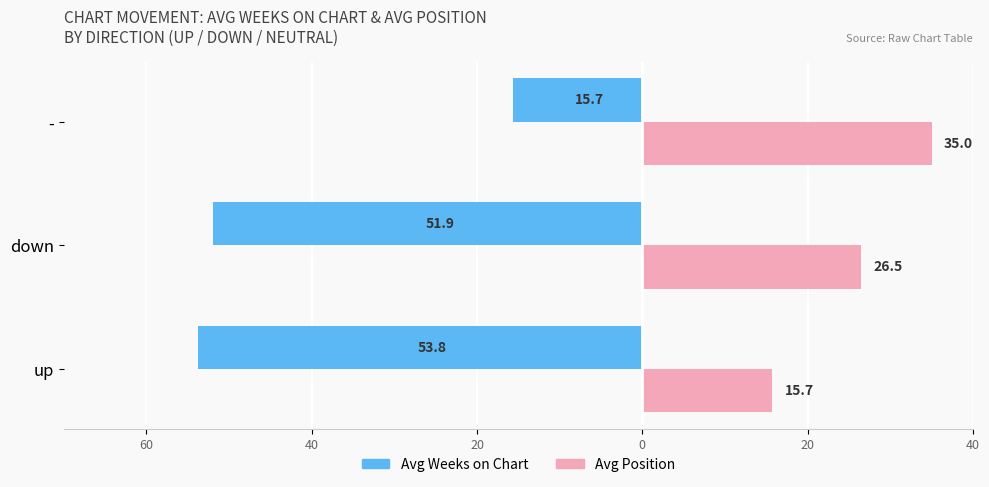

What are all the series names shown in the legend?

Avg Weeks on Chart, Avg Position